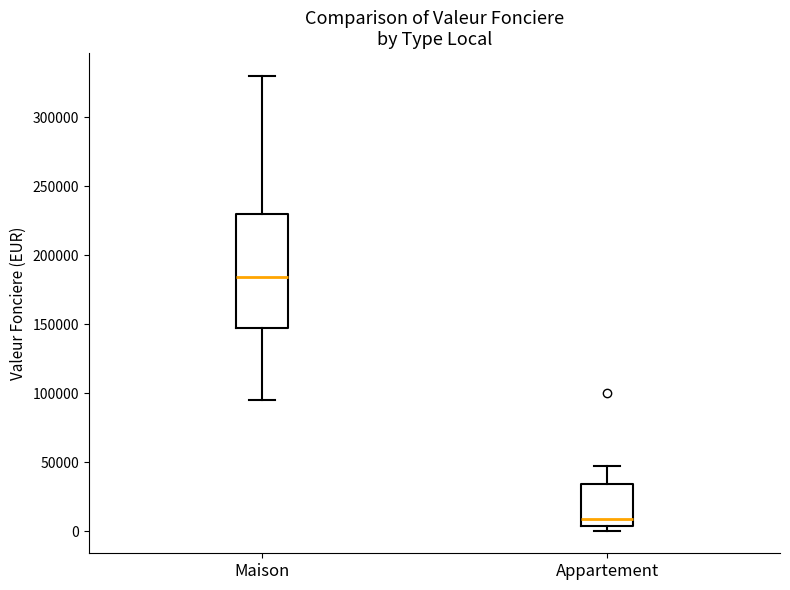

Where does the median line of the box for Appartement sit on the y-axis? The values are not printed on the chart, so give them approximately, as read against the axis.

10000